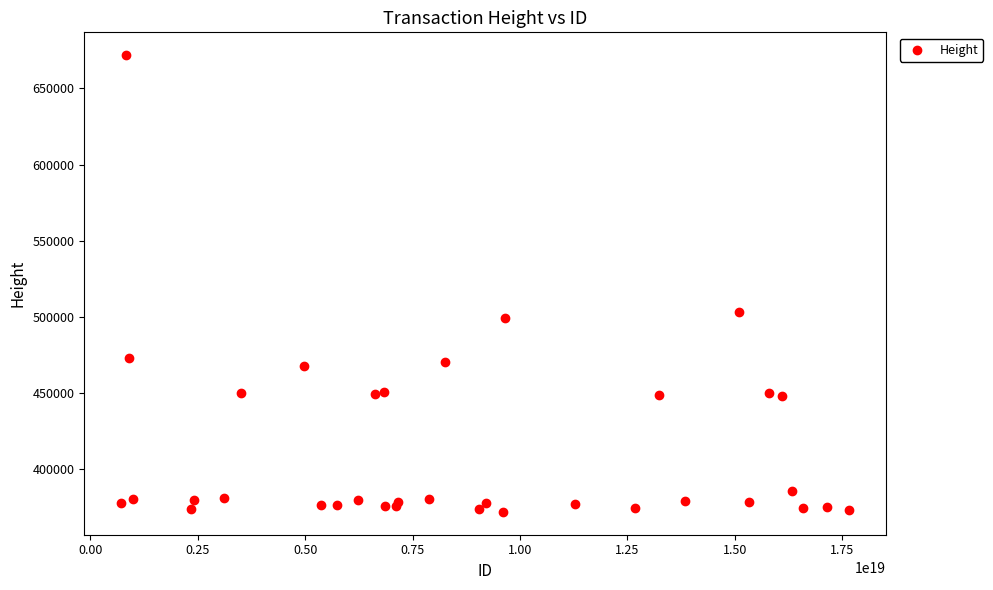

What Y value in the scatter plot is closest to 521866?

503216